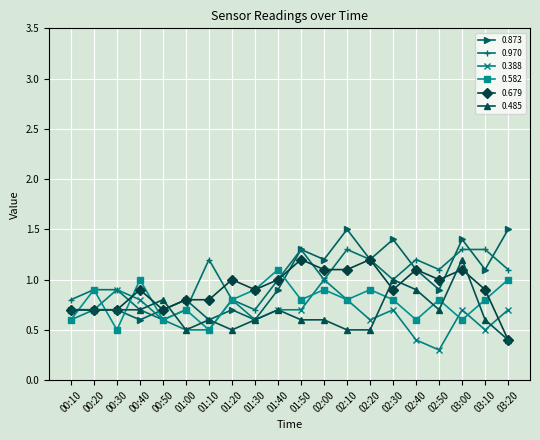

How many series are shown in this chart?

6